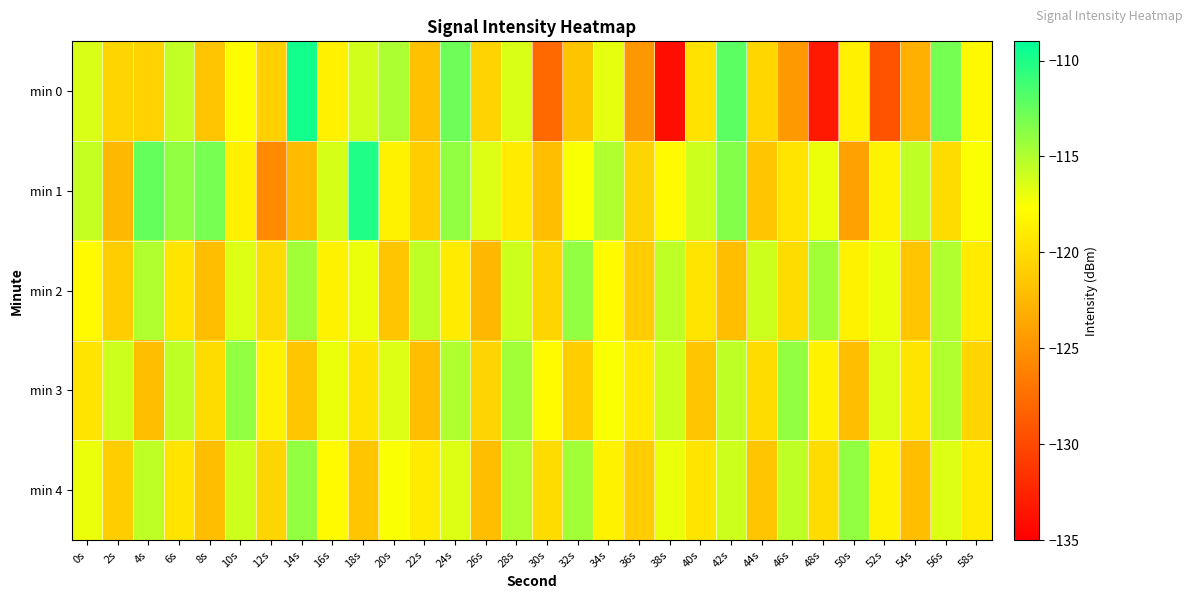

Which series has the largest total across all categories?

min 1